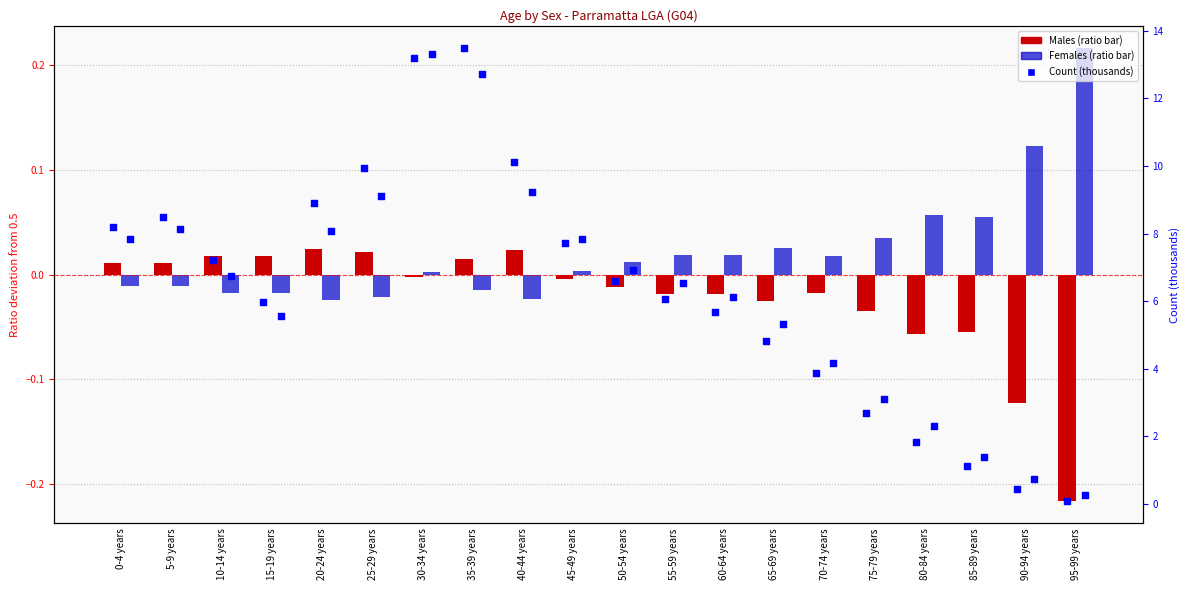

Which series contains the lowest Y value?

Males